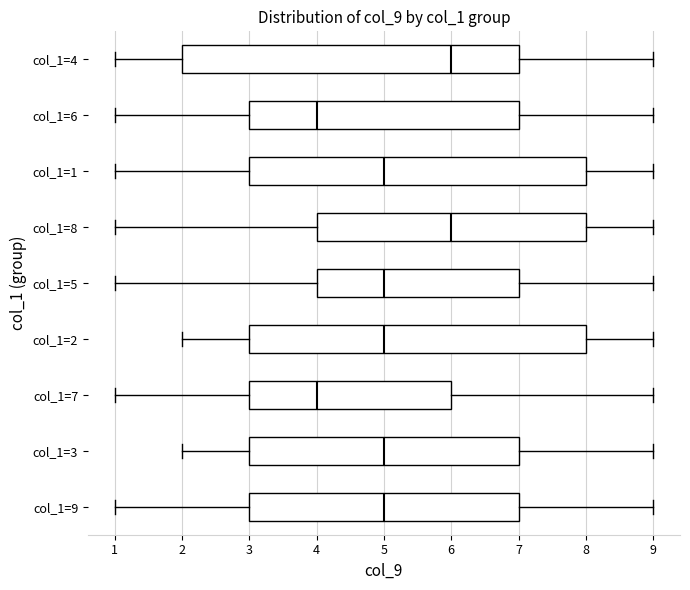

Reading bottom to top, read every box against the x-axis: the position of its median line, the range the box covers, and the ends of its whiskers. The values are not printed on the chart, so give them approximately, as read against the axis.

col_1=9: median 5, box 3 to 7, whiskers 1 to 9
col_1=3: median 5, box 3 to 7, whiskers 2 to 9
col_1=7: median 4, box 3 to 6, whiskers 1 to 9
col_1=2: median 5, box 3 to 8, whiskers 2 to 9
col_1=5: median 5, box 4 to 7, whiskers 1 to 9
col_1=8: median 6, box 4 to 8, whiskers 1 to 9
col_1=1: median 5, box 3 to 8, whiskers 1 to 9
col_1=6: median 4, box 3 to 7, whiskers 1 to 9
col_1=4: median 6, box 2 to 7, whiskers 1 to 9